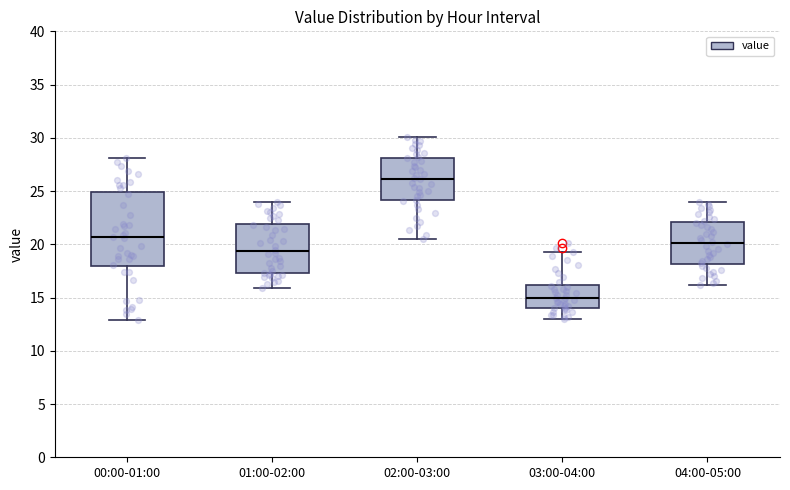

Reading left to right, transcribe this box plot: for each box, give where its median line is, the range the box spans, and where its two whiskers end, as read against the y-axis. The values are not printed on the chart, so give them approximately, as read against the axis.

00:00-01:00: median 20.5, box 18.0 to 25.0, whiskers 13.0 to 28.0
01:00-02:00: median 19.5, box 17.5 to 22.0, whiskers 16.0 to 24.0
02:00-03:00: median 26.0, box 24.0 to 28.0, whiskers 20.5 to 30.0
03:00-04:00: median 15.0, box 14.0 to 16.0, whiskers 13.0 to 19.5
04:00-05:00: median 20.0, box 18.0 to 22.0, whiskers 16.0 to 24.0